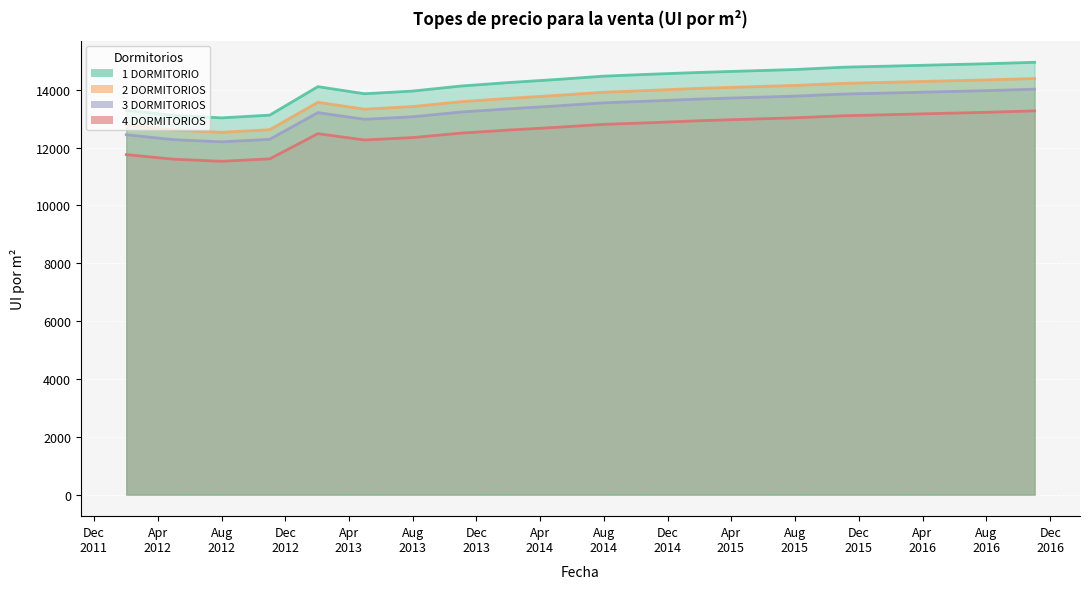

Which series has the largest range (max minus min)?

1 DORMITORIO